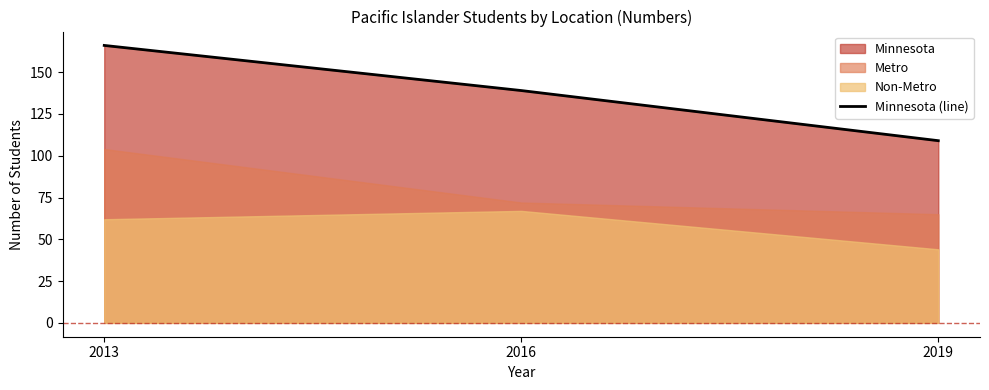

The value at 2013 is 74. True or false?

False